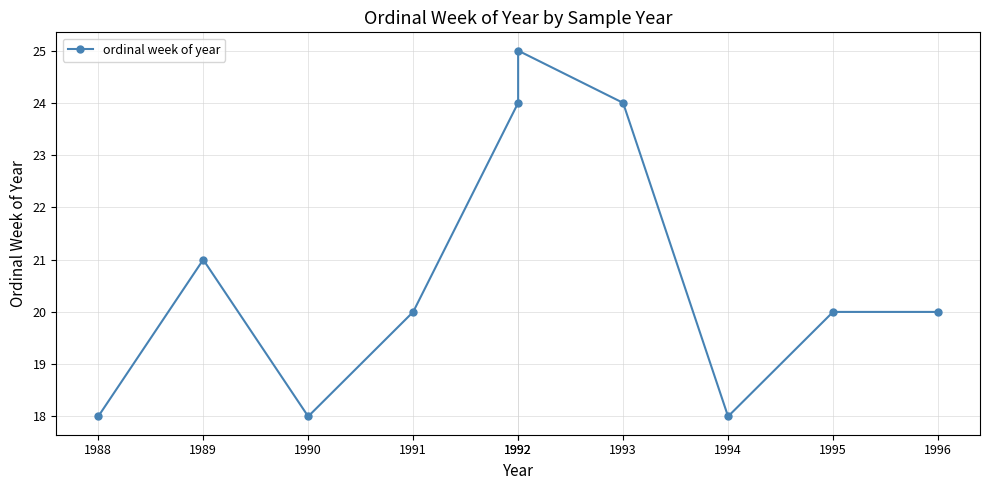

Read the value at 1992.

25